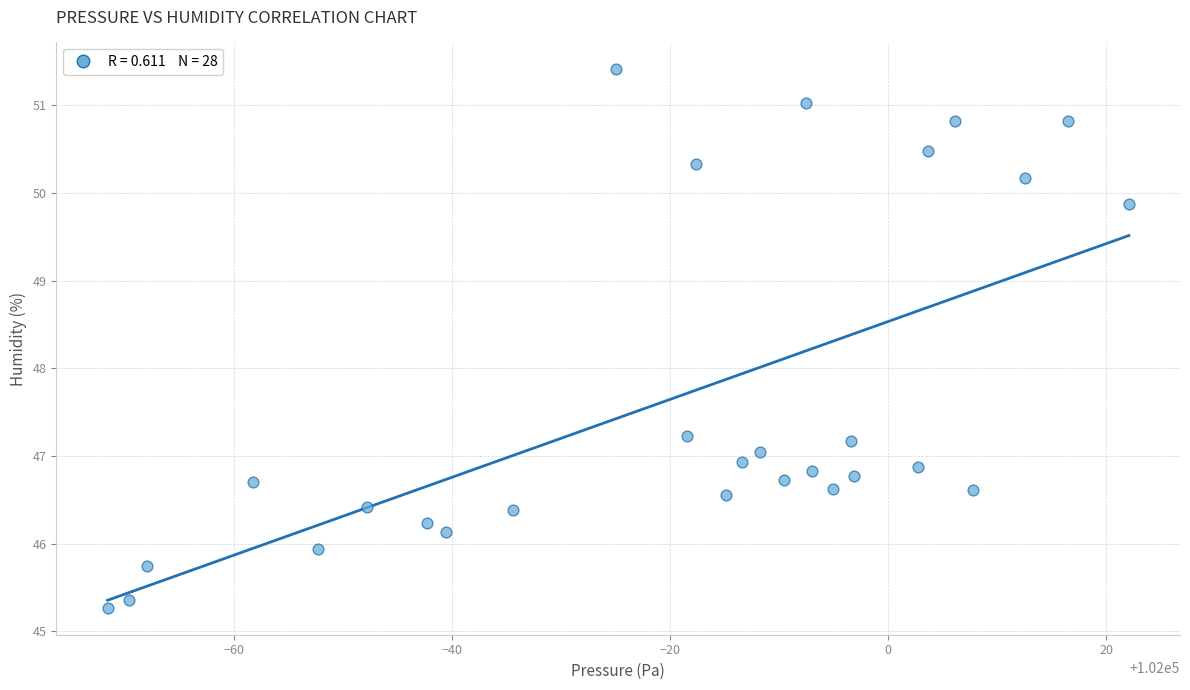

What is the range of X values (max minus min)?

93.6